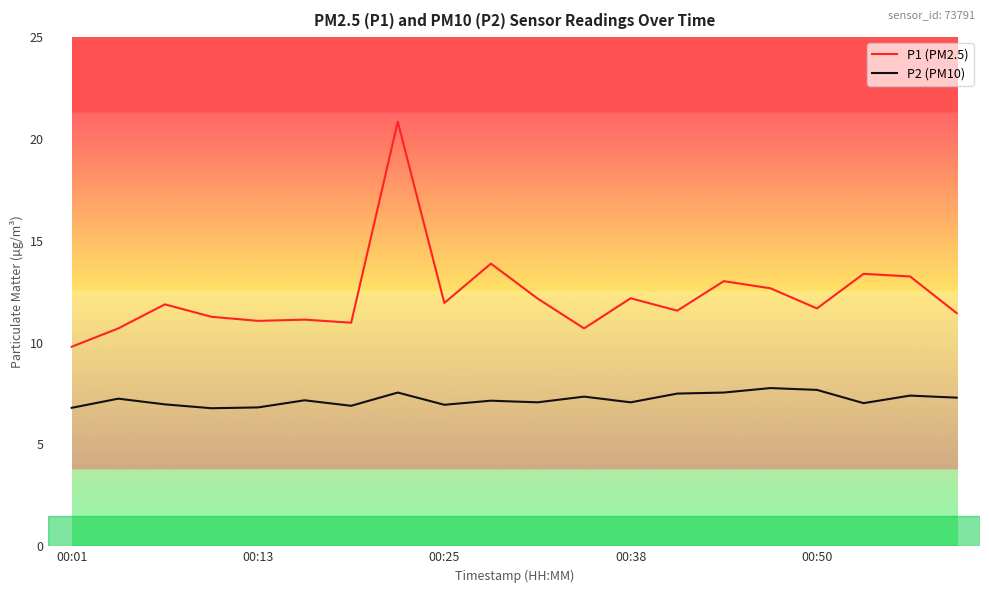

What is the smallest value displayed?

6.8